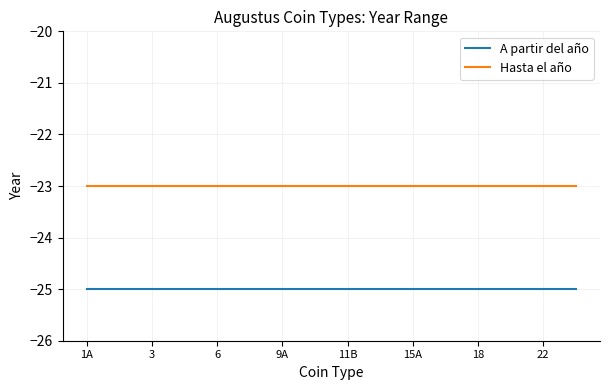

Rank the series by their average value, from lowest to highest.

A partir del año, Hasta el año